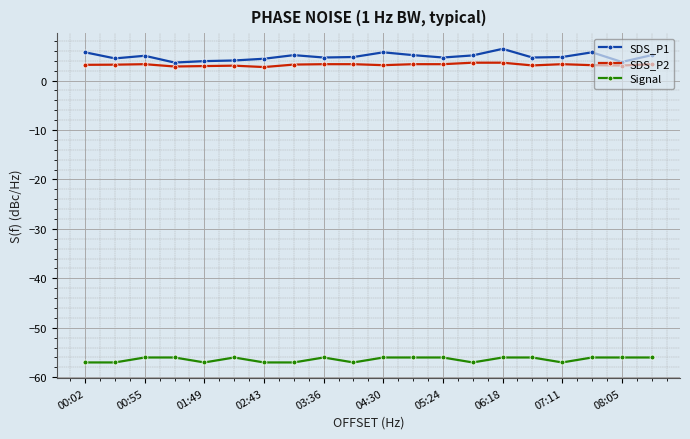

Rank the series by their maximum value, from lowest to highest.

Signal, SDS_P2, SDS_P1